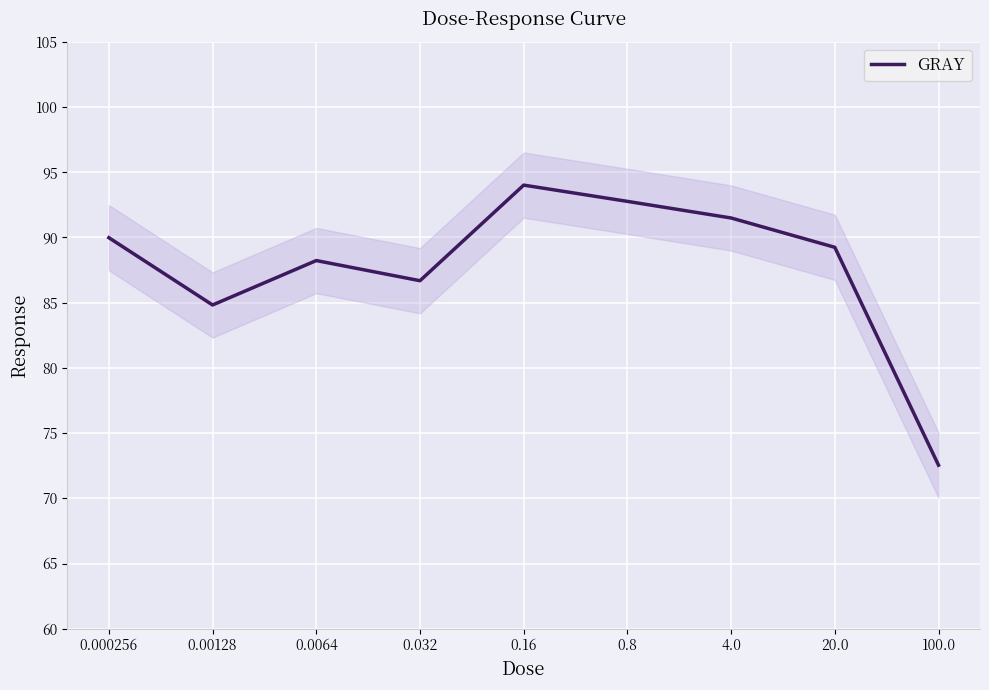

At which label is the value closest to 83?

0.00128